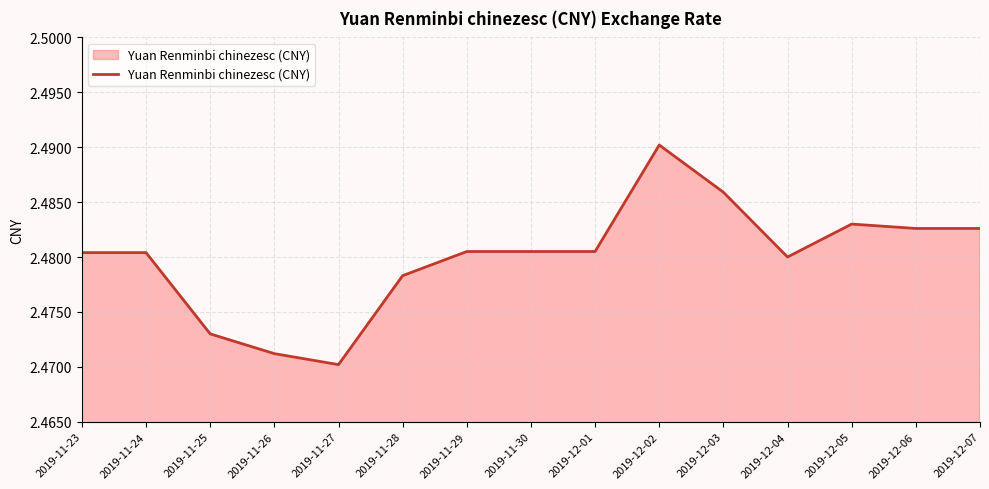

Is it true that the value at 2019-12-02 is 4.3?

False